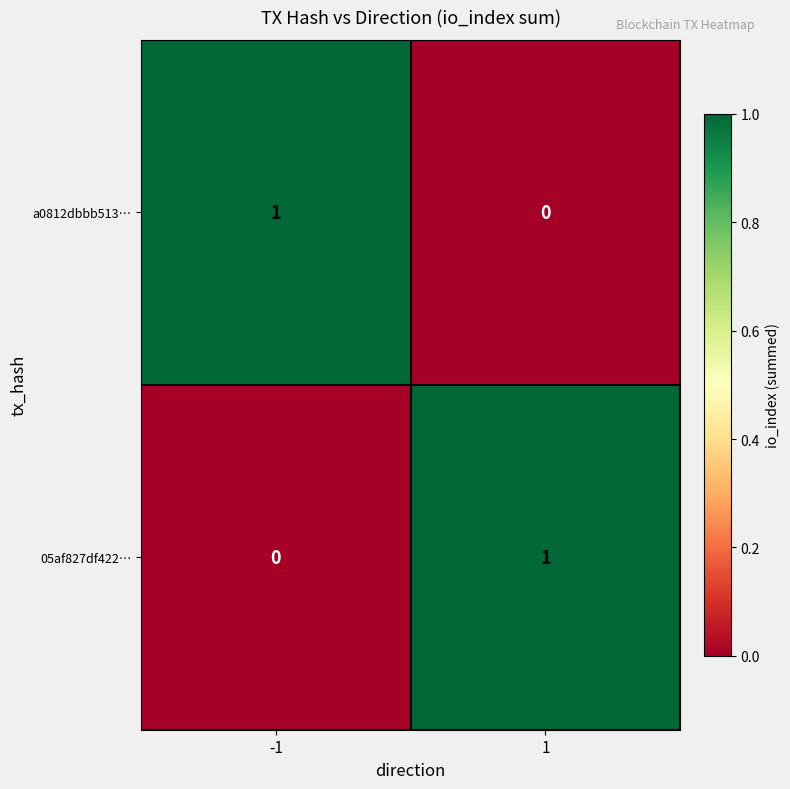

Reading left to right, what are all the values shown in this chart?

a0812dbbb513…: -1=1	1=0
05af827df422…: -1=0	1=1